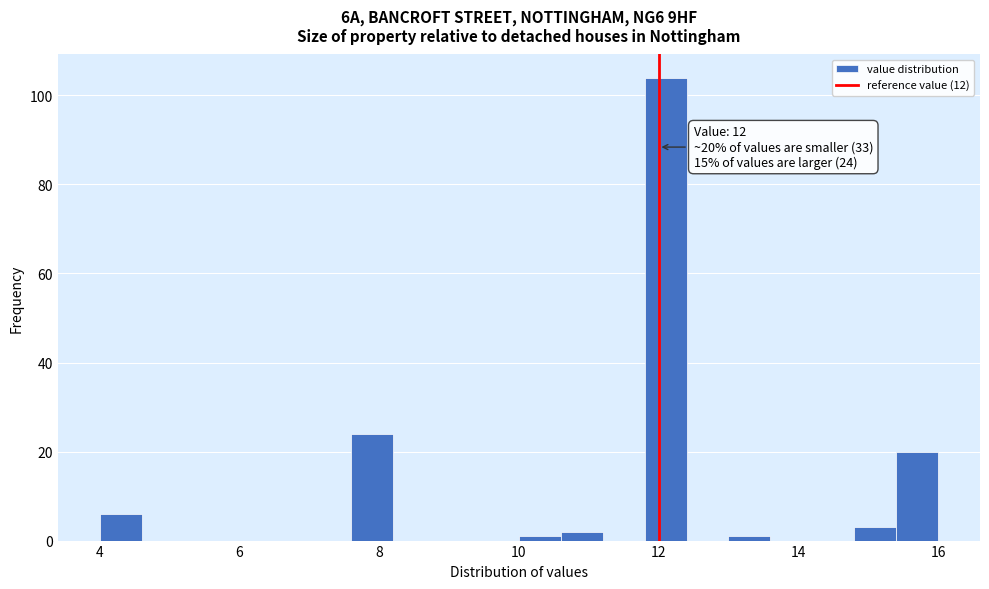

Read against the x-axis, roughly where is the centre of the tallest bar?

12.2